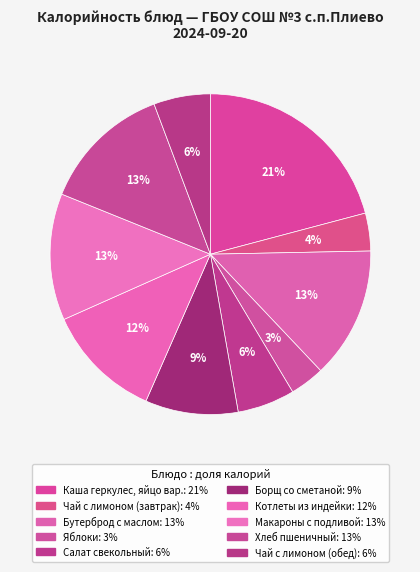

To the nearest percent, what is the difference between the Хлеб пшеничный and Чай с лимоном (завтрак) slice percentages?

9%